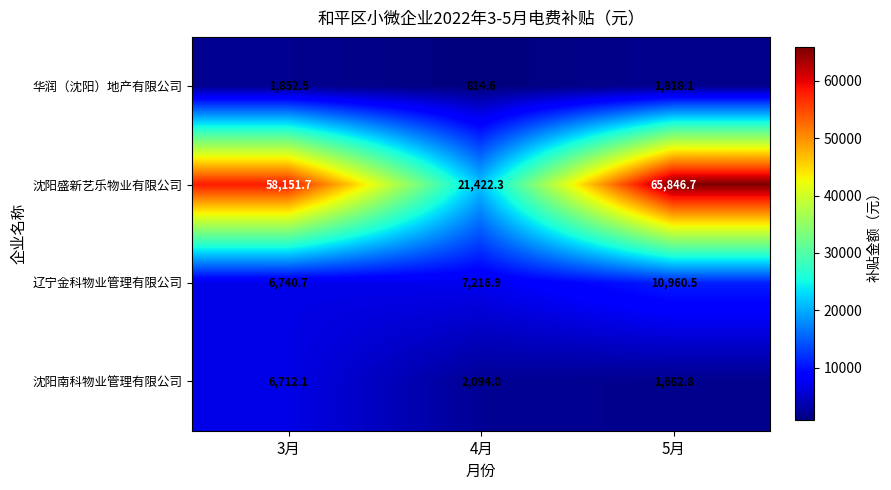

At which label does 辽宁金科物业管理有限公司 first exceed 7216?

4月